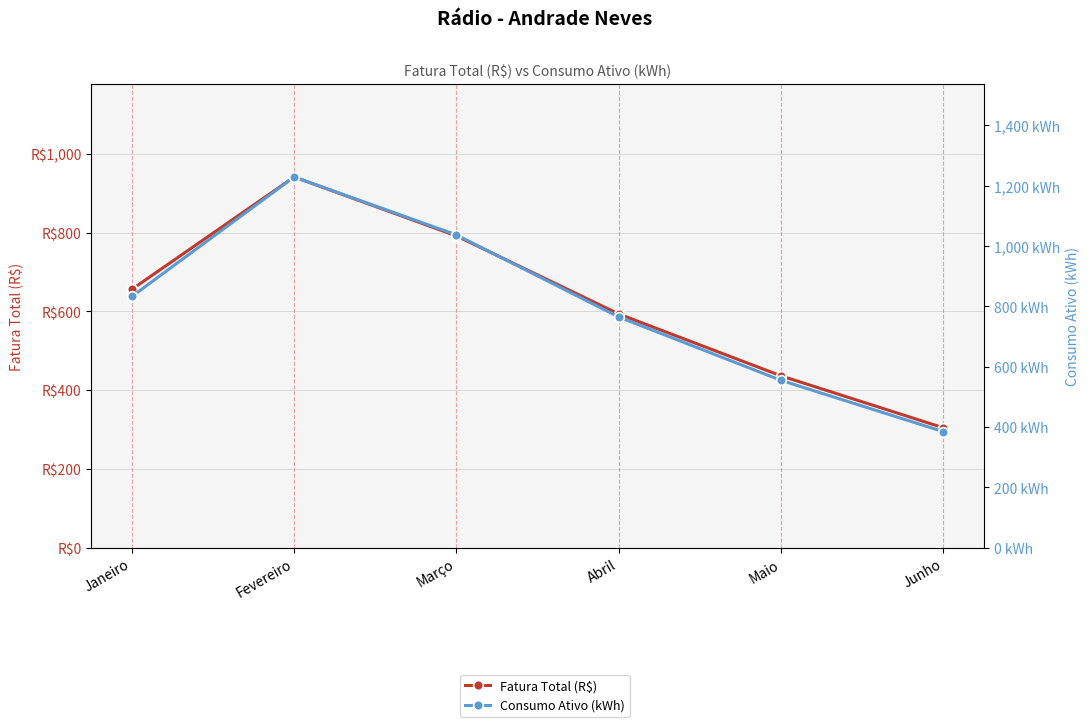

Reading right to left, what are all the values shown in this chart?

Fatura Total (R$): Junho=304.6	Maio=436.3	Abril=593.4	Março=791.4	Fevereiro=941.0	Janeiro=655.9
Consumo Ativo (kWh): Junho=385.0	Maio=555.0	Abril=765.0	Março=1037.0	Fevereiro=1229.0	Janeiro=833.0